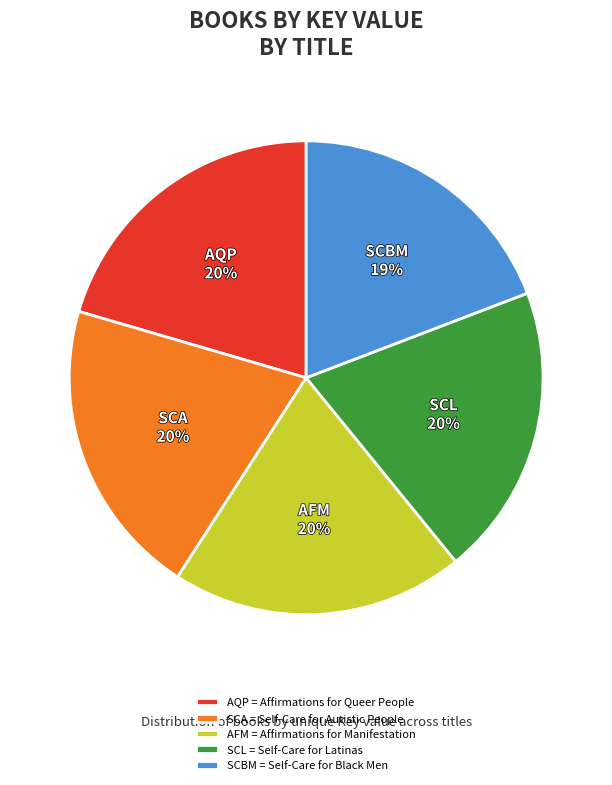

Which category has the smallest portion of the pie?

SCBM = Self-Care for Black Men